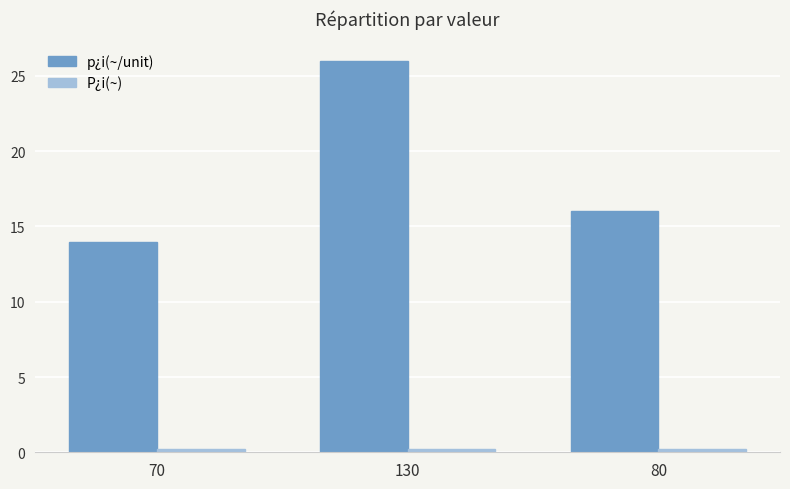

True or false: p¿i(~/unit) has a value of 21.4 at 80.

False